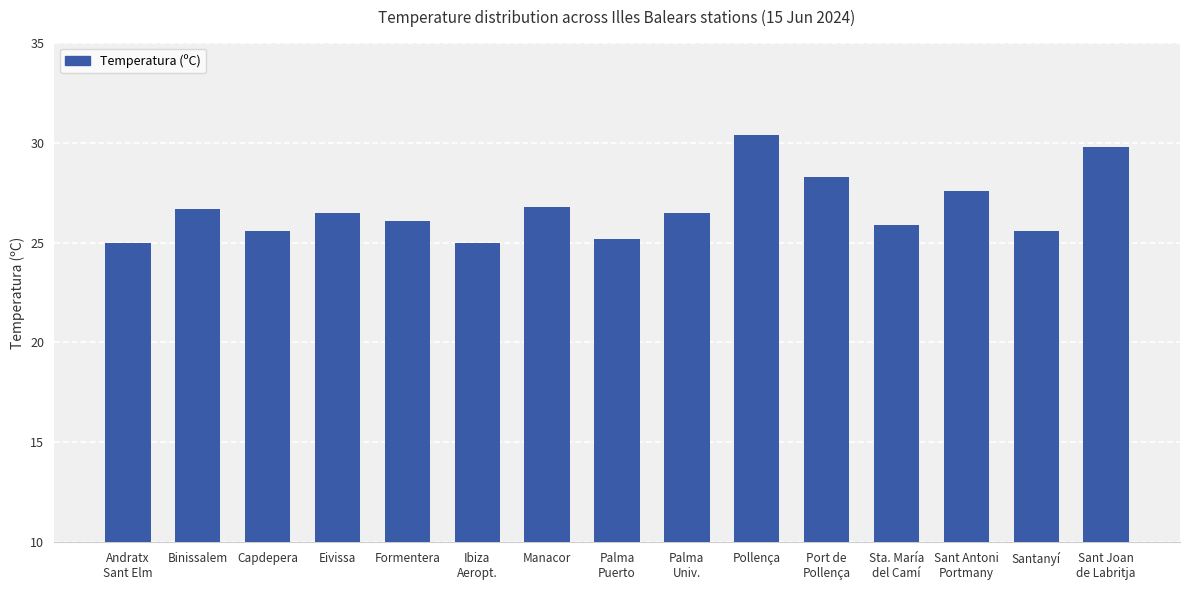

The value at Manacor is 26.8. True or false?

True